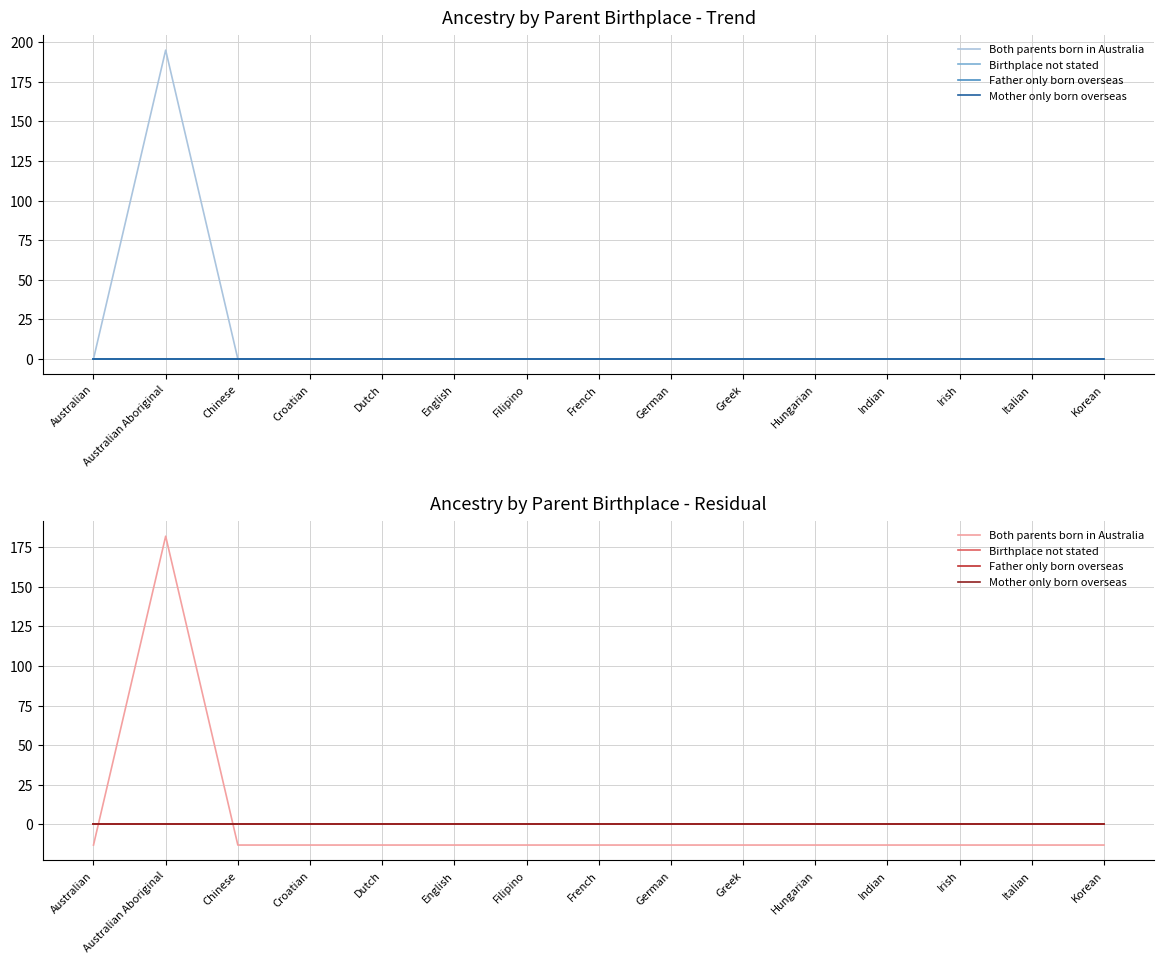

At which category does the chart reach its minimum across all series?

Australian